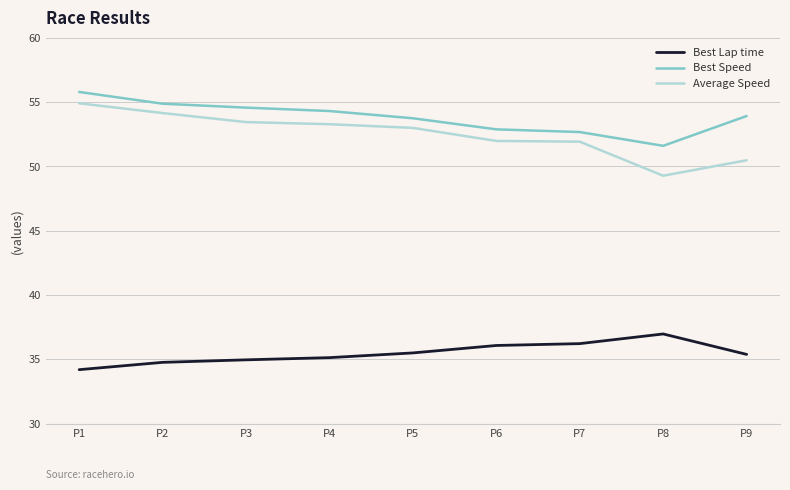

What is the highest value of the Best Speed series?

55.8